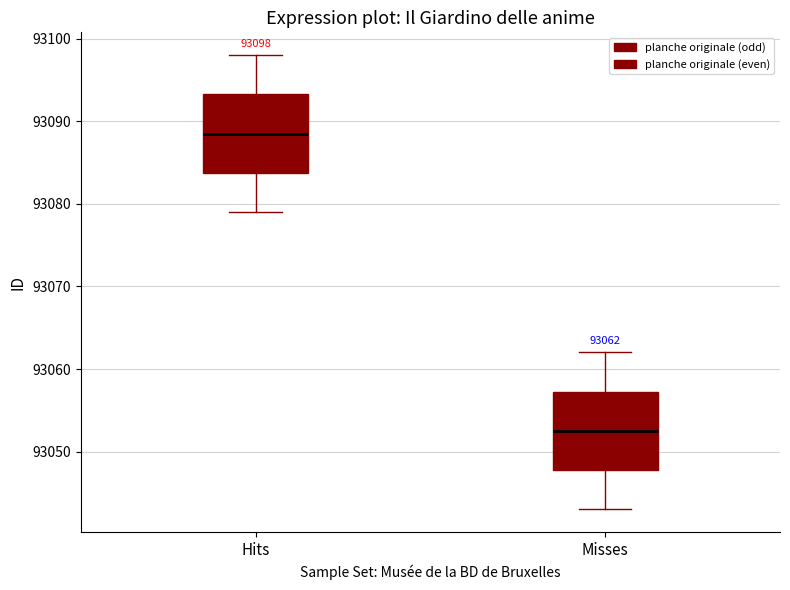

Which box's median line is the lowest?

Misses